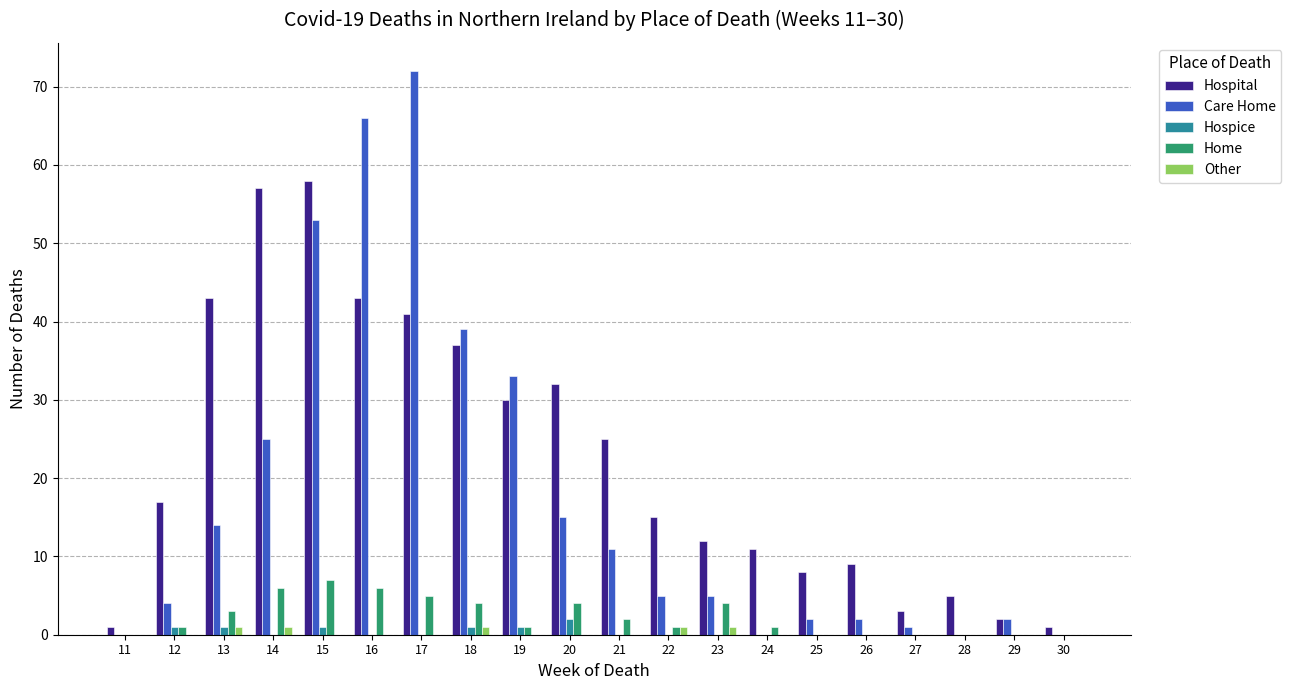

Is it true that Hospital equals 28 at 13?

False